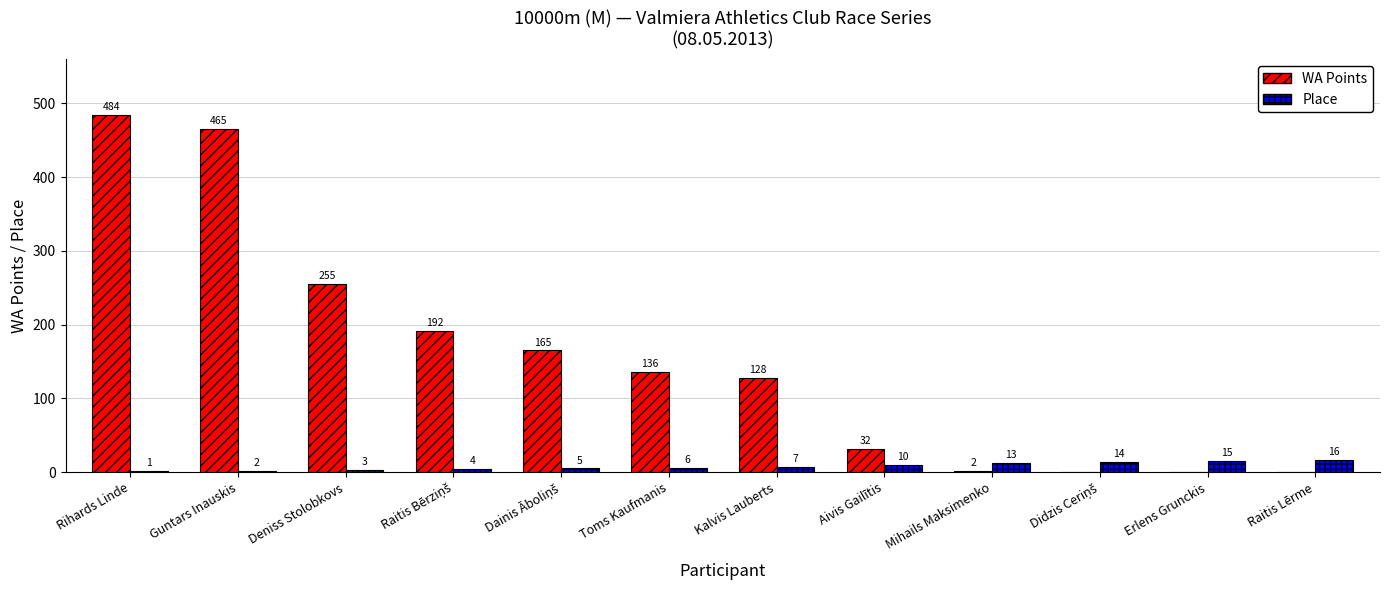

Where is WA Points nearest to the value 242?

Deniss Stolobkovs